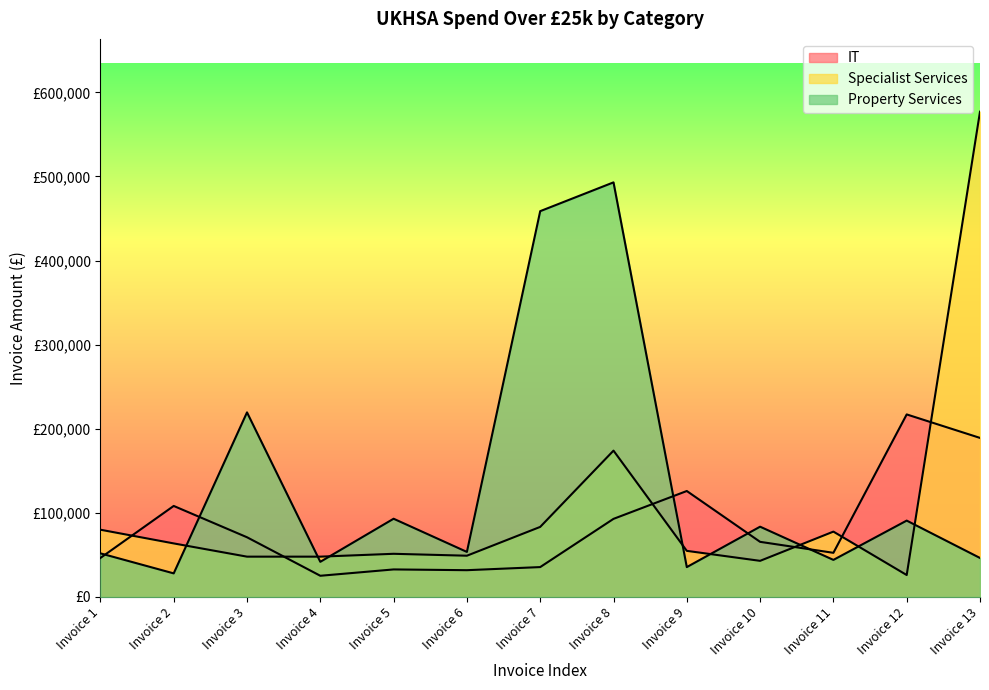

What is the value of the IT point at the 2nd from the left?

108240.0